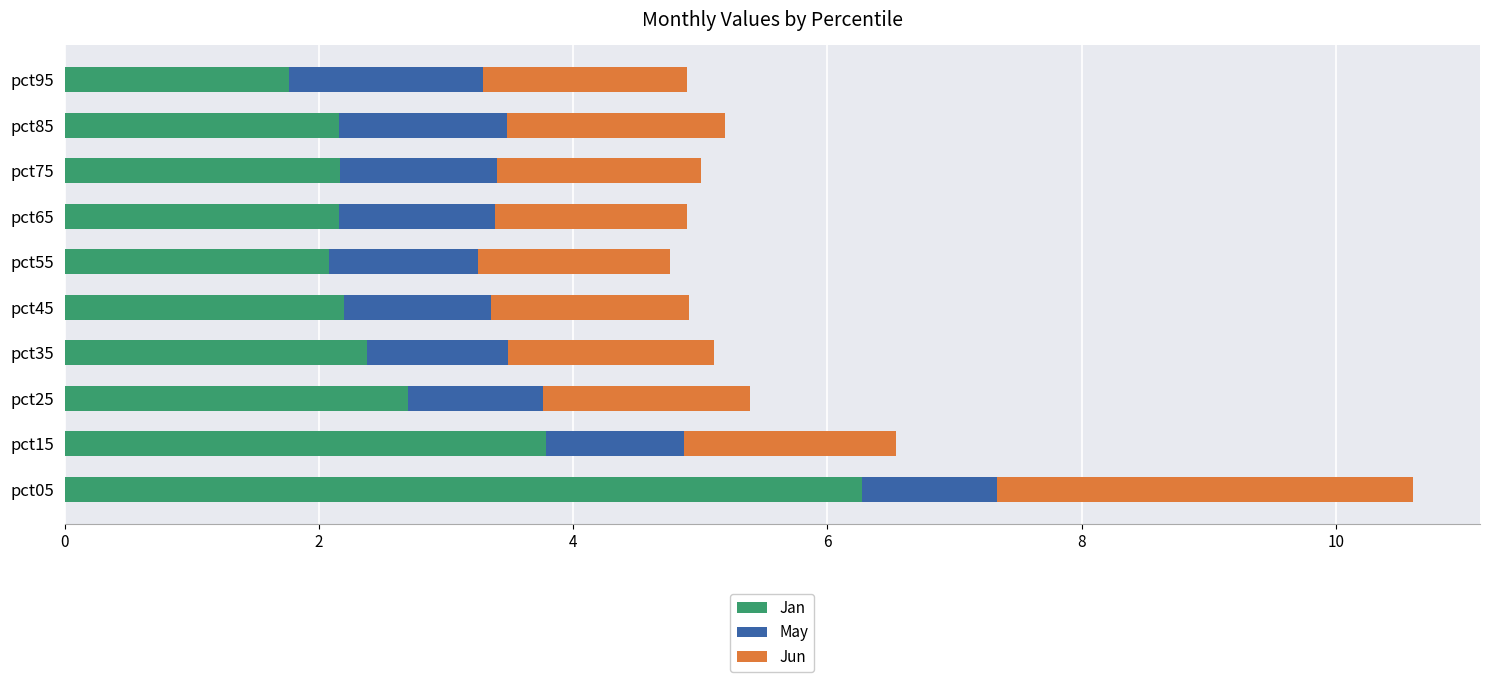

What is the total value across all series at pct85?

5.2